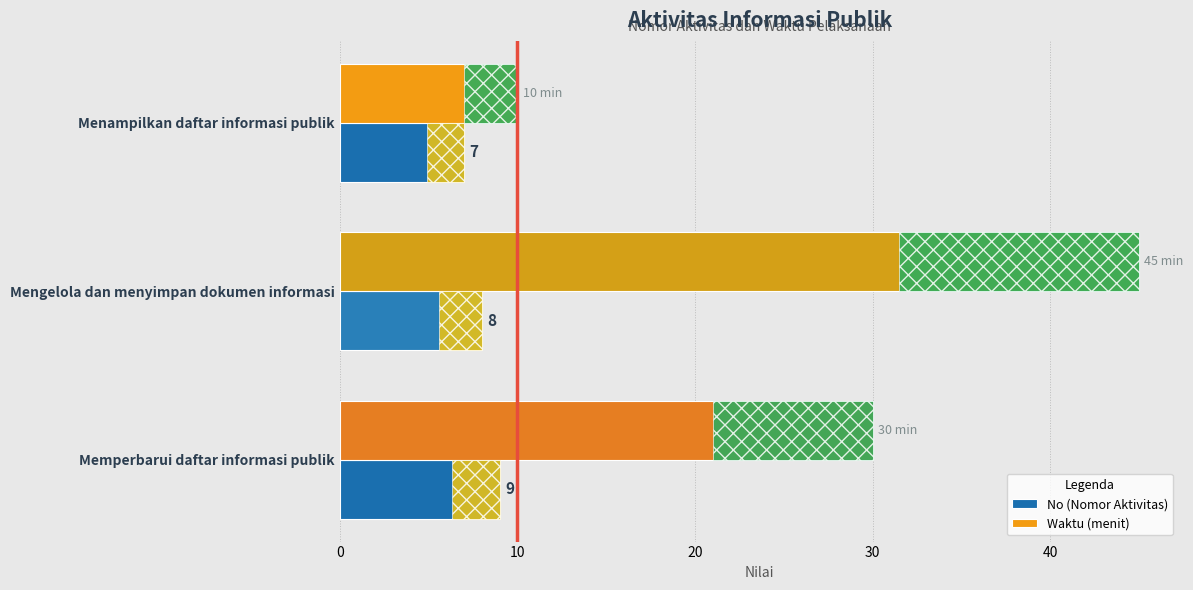

What are all the series names shown in the legend?

No (Nomor Aktivitas), Waktu (menit)